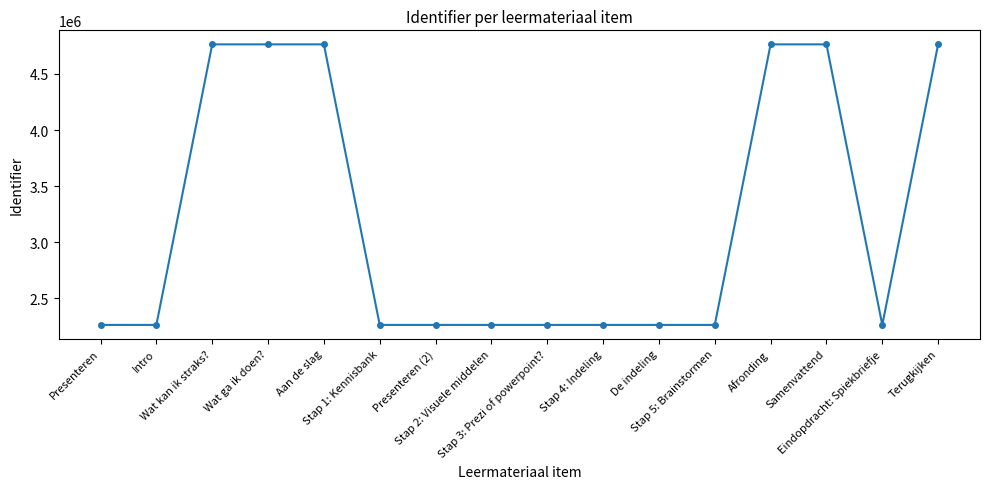

What is the value of the 11th point from the left?

2264625